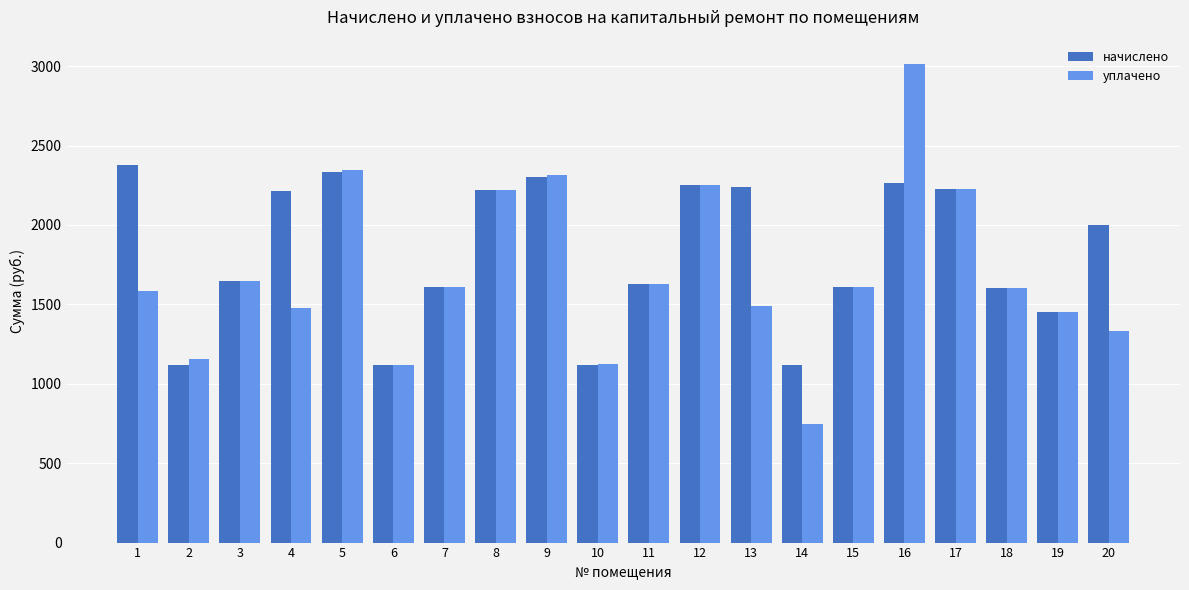

How many groups of bars are there?

20